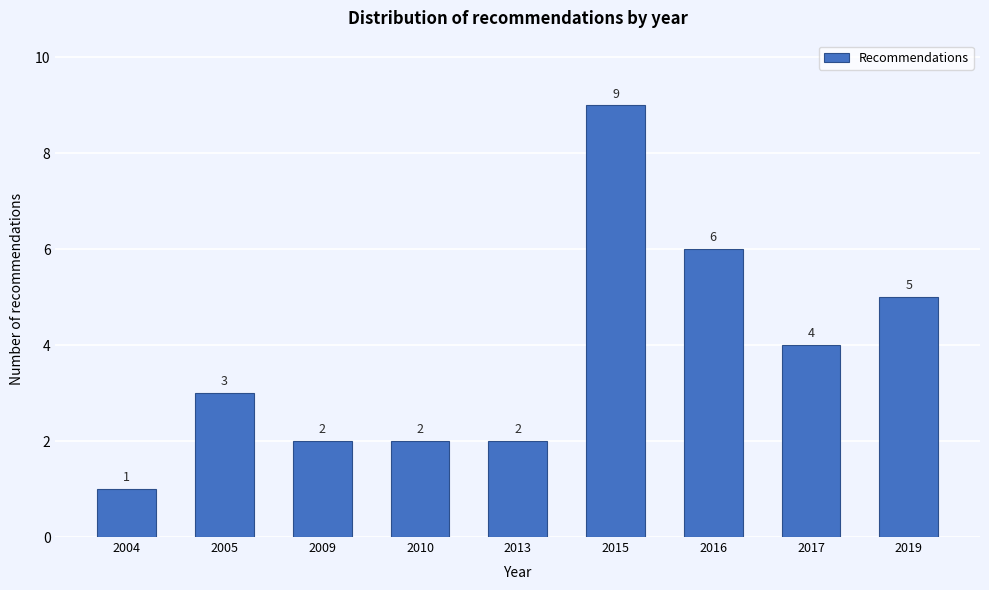

Reading left to right, what are all the values shown in this chart?

2004=1	2005=3	2009=2	2010=2	2013=2	2015=9	2016=6	2017=4	2019=5